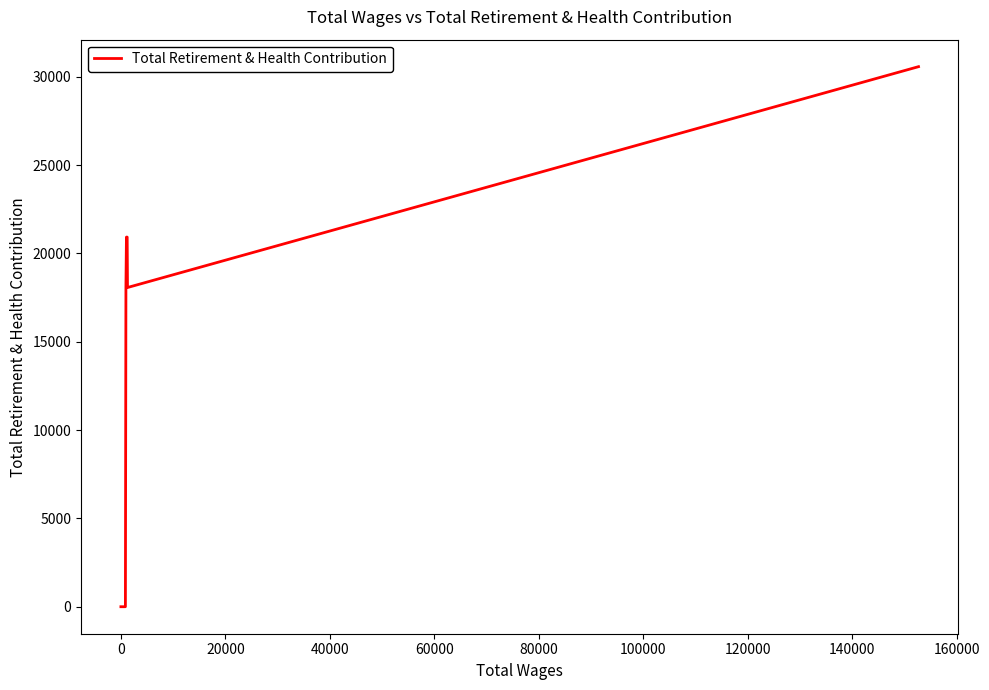

What is the greatest value displayed?

30573